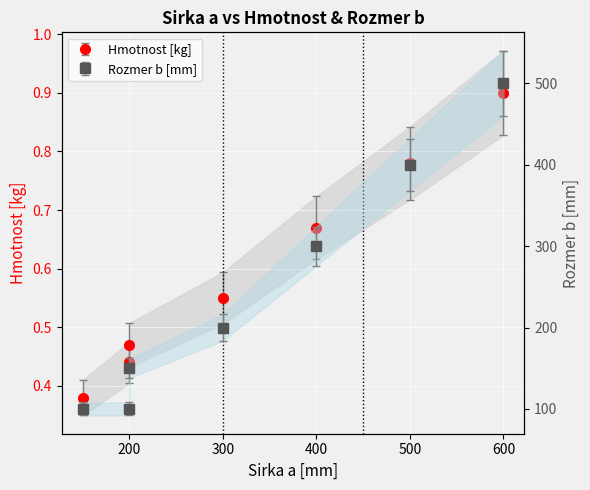

How many distinct data groups are displayed?

2